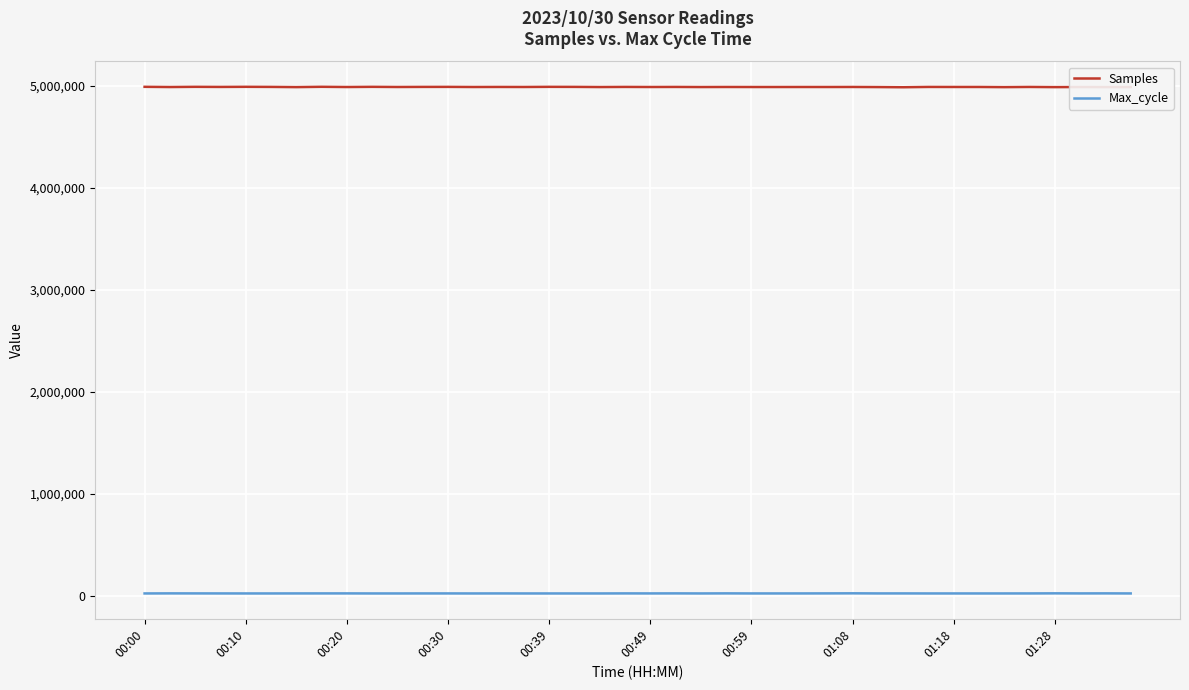

True or false: Max_cycle and Samples cross at least once.

False